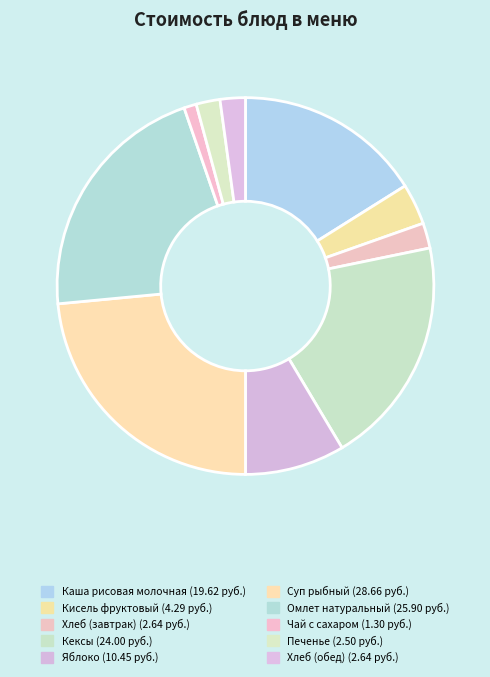

Which category has the smallest portion of the pie?

Чай с сахаром